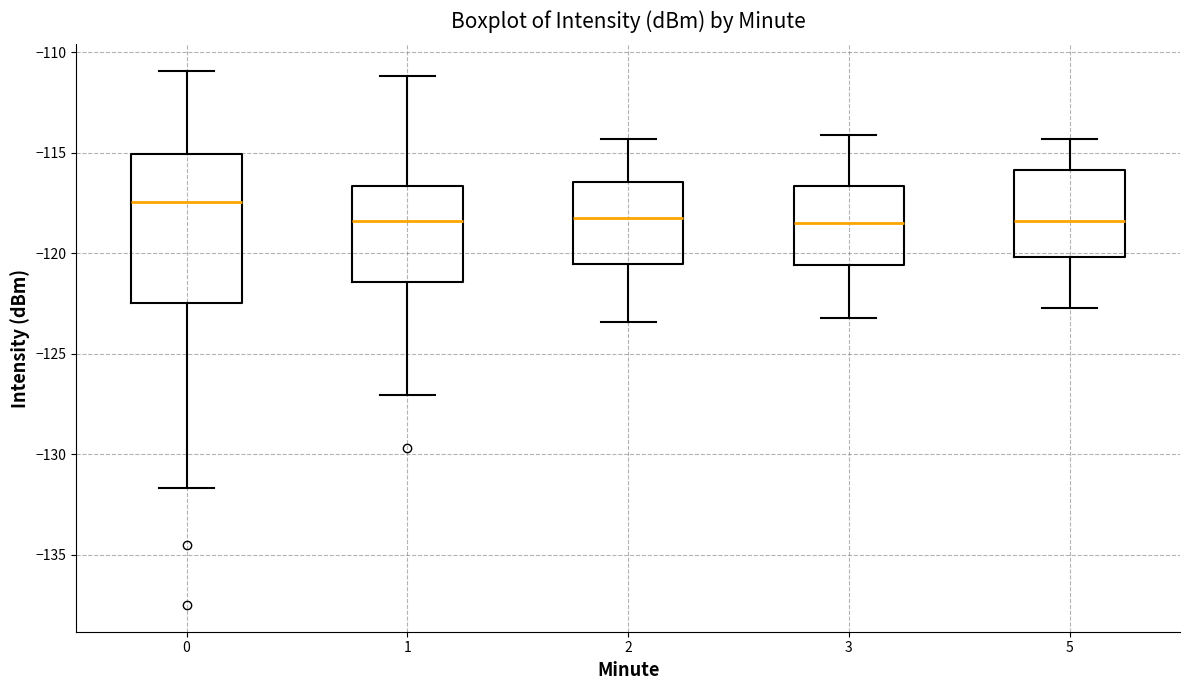

Reading left to right, transcribe this box plot: for each box, give where its median line is, the range the box spans, and where its two whiskers end, as read against the y-axis. The values are not printed on the chart, so give them approximately, as read against the axis.

0: median -117.5, box -122.5 to -115.0, whiskers -131.5 to -111.0
1: median -118.5, box -121.5 to -116.5, whiskers -127.0 to -111.0
2: median -118.0, box -120.5 to -116.5, whiskers -123.5 to -114.5
3: median -118.5, box -120.5 to -116.5, whiskers -123.0 to -114.0
5: median -118.5, box -120.0 to -116.0, whiskers -122.5 to -114.5